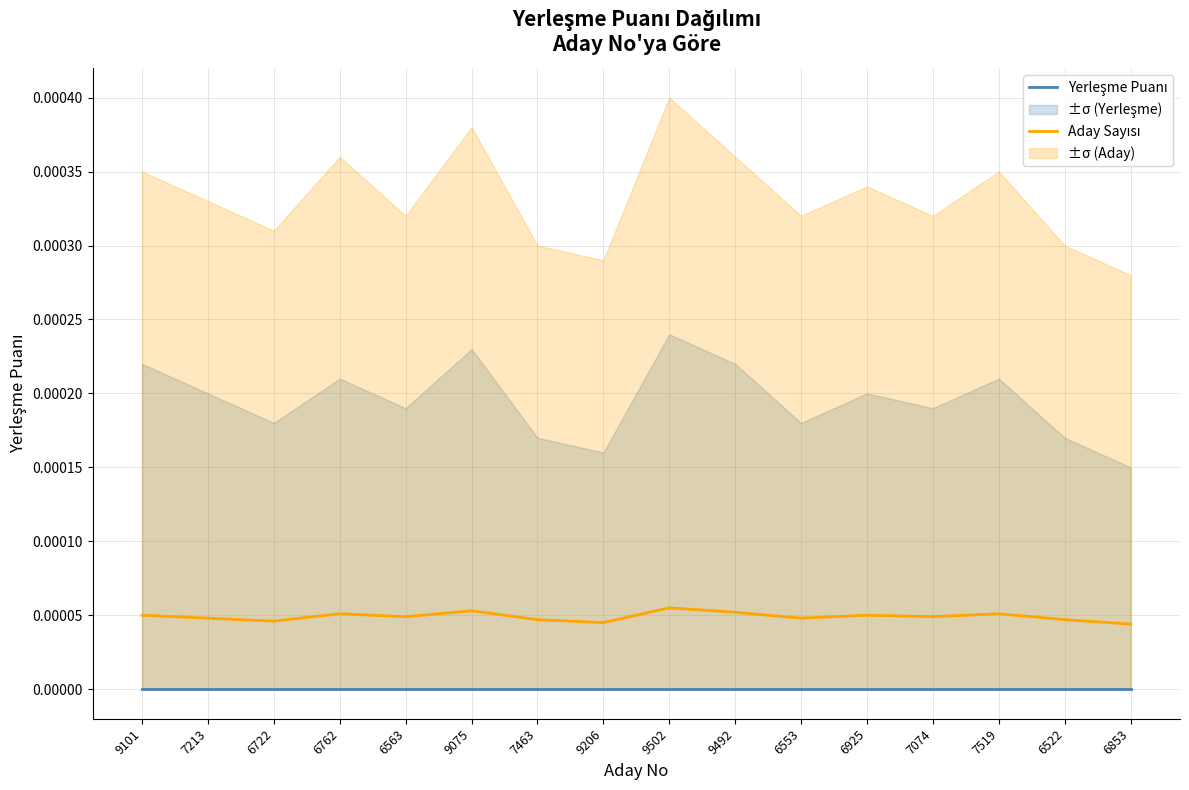

Does the chart have visible grid lines?

Yes